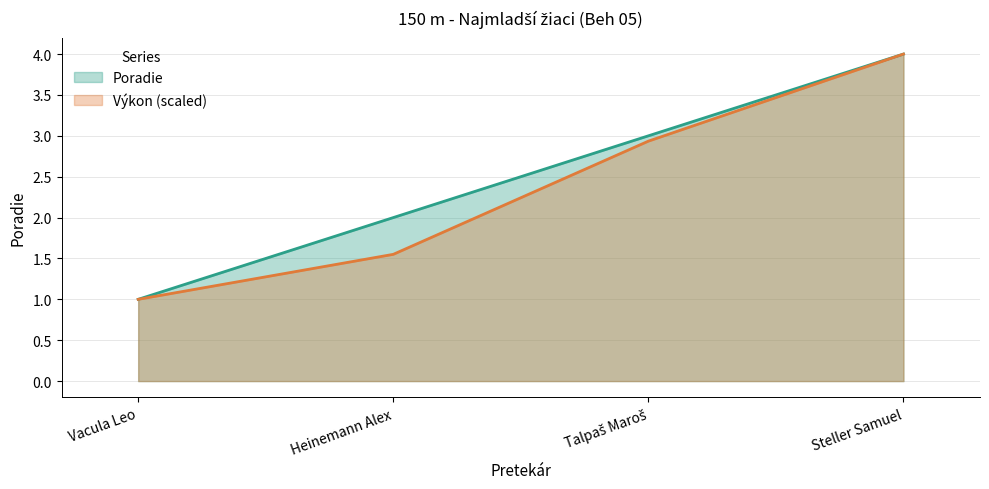

At how many categories does at least one series exceed 1?

3